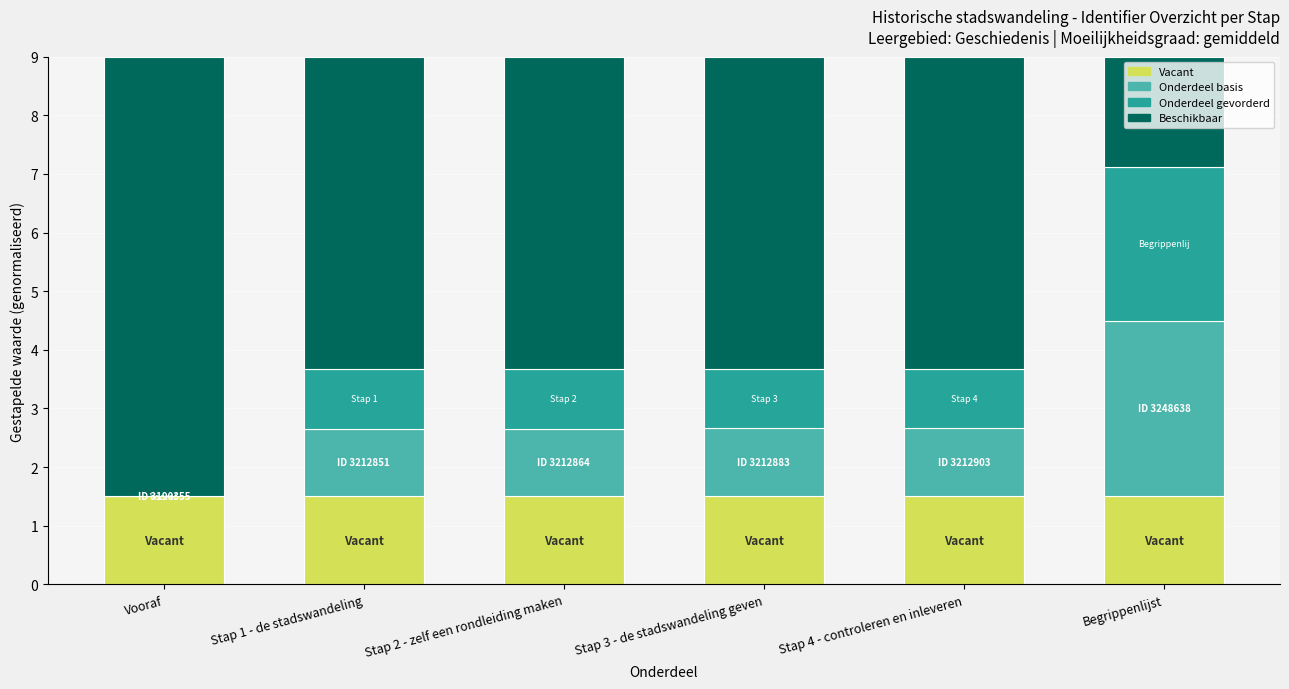

Reading left to right, list the values for the Vacant series.

Vooraf=1.5	Stap 1 - de stadswandeling=1.5	Stap 2 - zelf een rondleiding maken=1.5	Stap 3 - de stadswandeling geven=1.5	Stap 4 - controleren en inleveren=1.5	Begrippenlijst=1.5